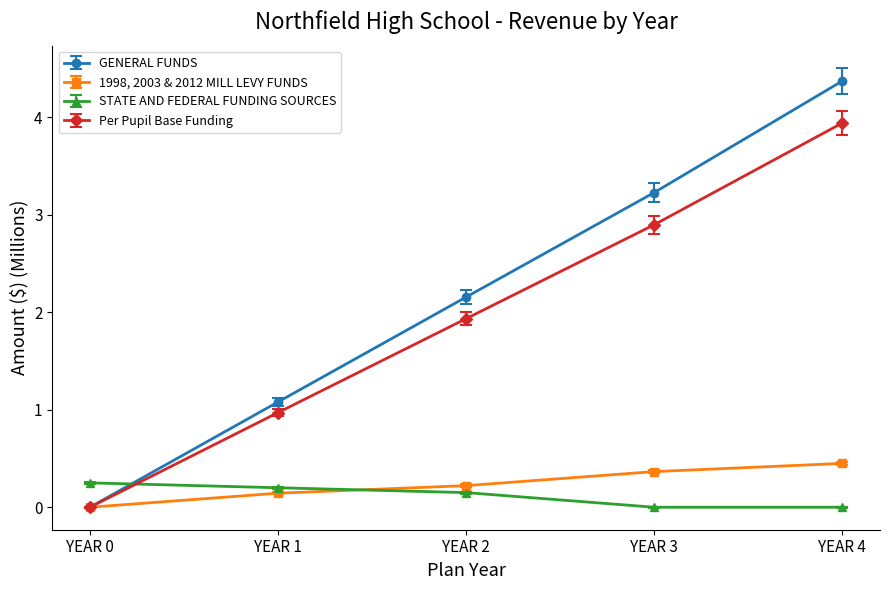

What is the maximum value shown in the chart?

4.4